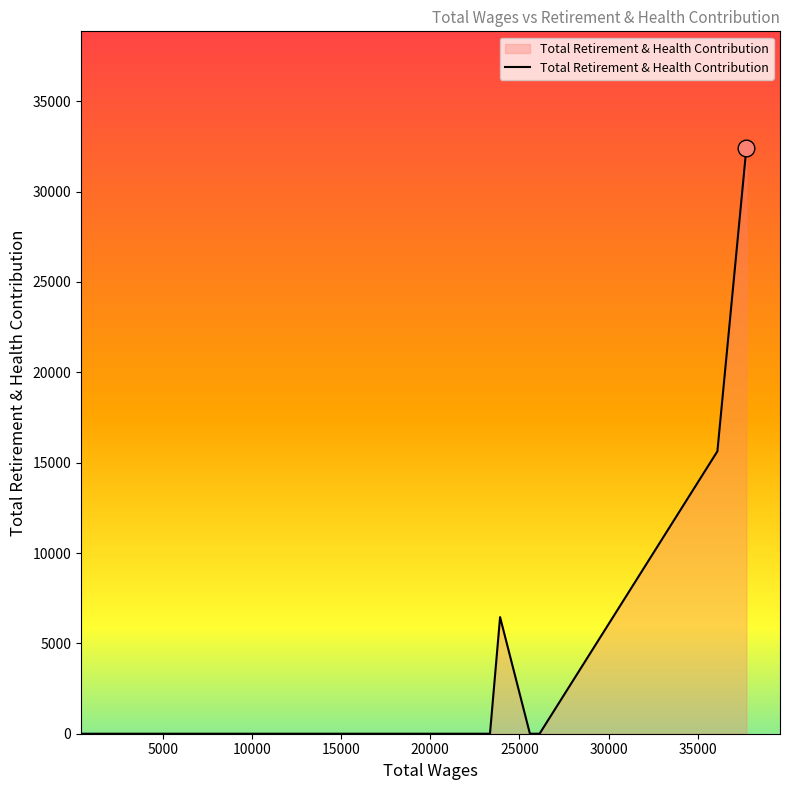

What is the greatest value displayed?

32391